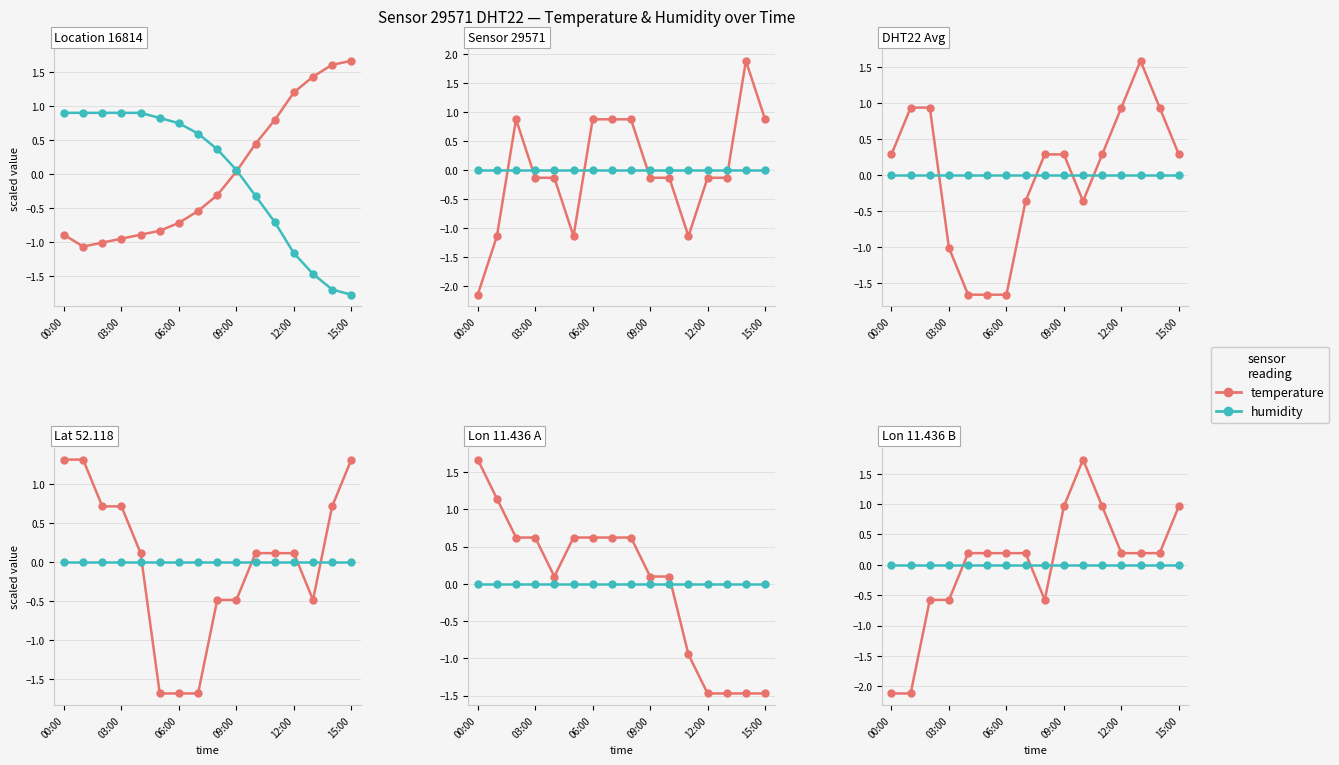

At which category does temperature reach its first local valley?

8